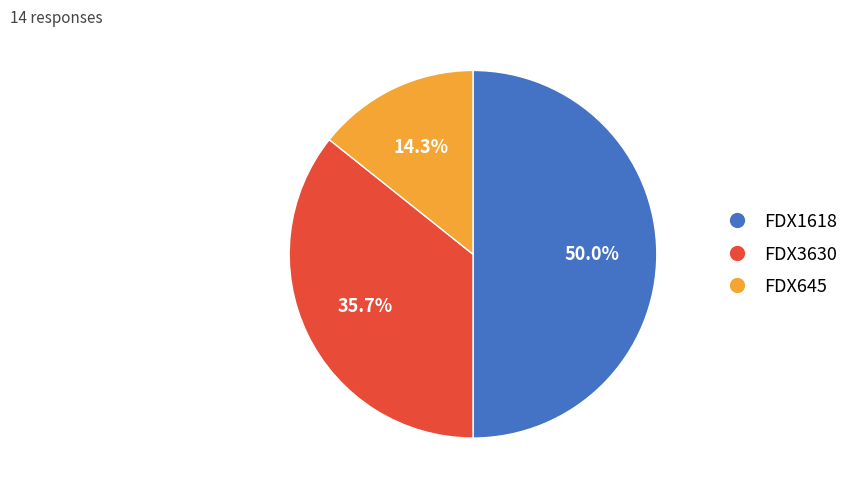

How many segments does this pie chart have?

3